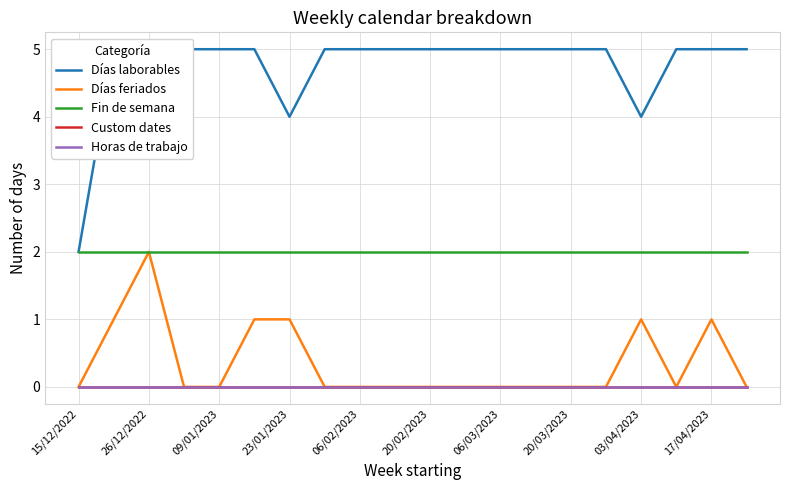

The Días laborables series shows 3 at 20/02/2023. True or false?

False